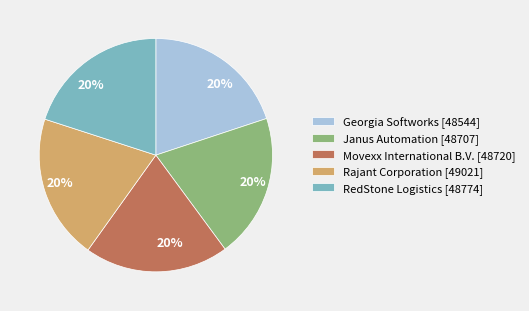

To the nearest percent, what is the combined percentage of Janus Automation and Rajant Corporation?

40%